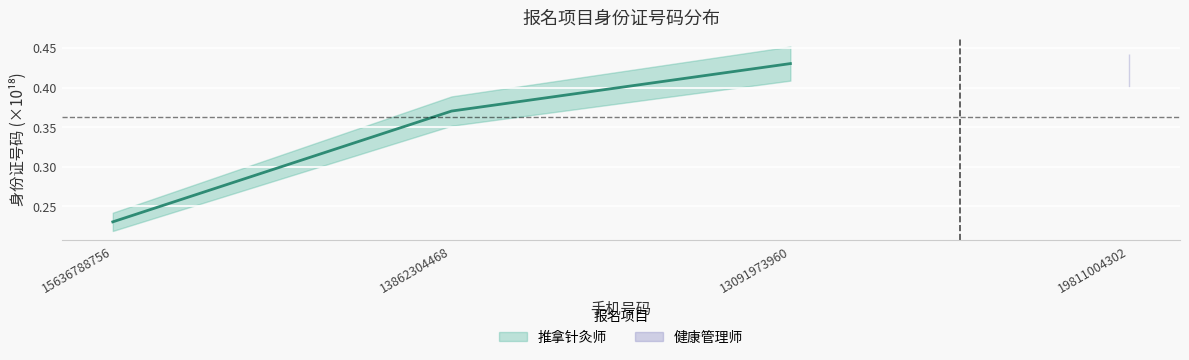

Reading right to left, extract all data points from this chart.

13091973960=0.4	13862304468=0.4	15636788756=0.2